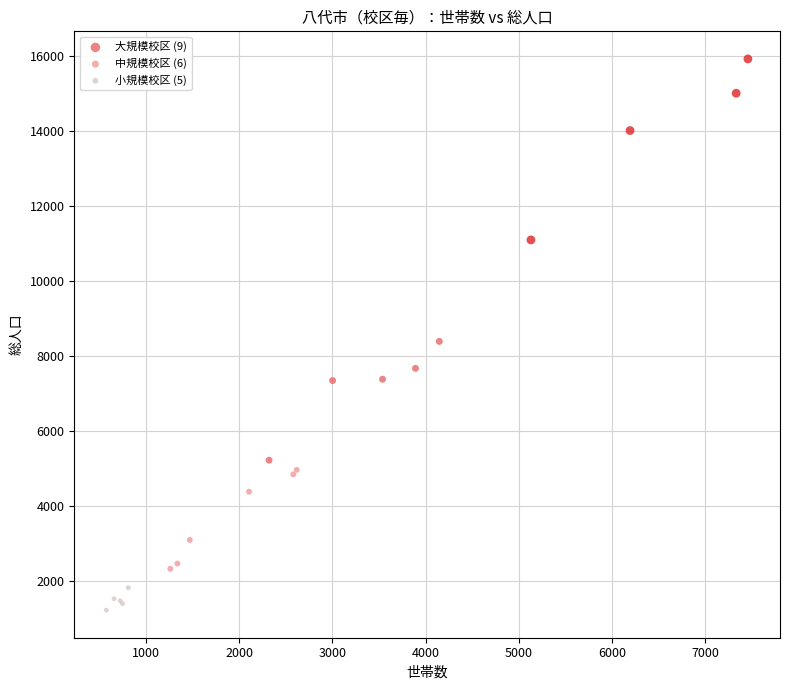

Which series contains the highest Y value?

大規模校区 (9)